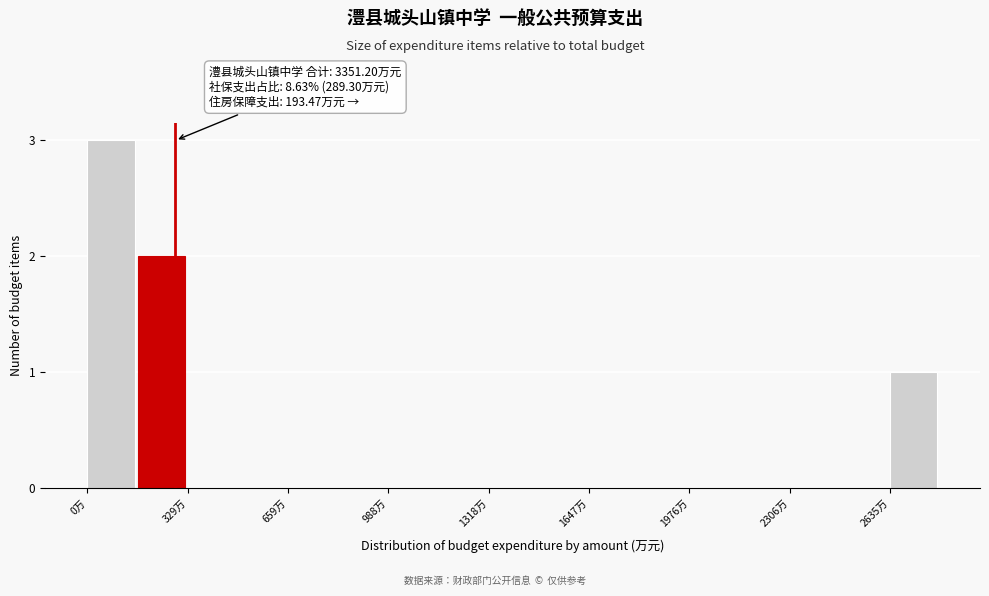

Read against the x-axis, roughly where is the centre of the tallest bar?

100